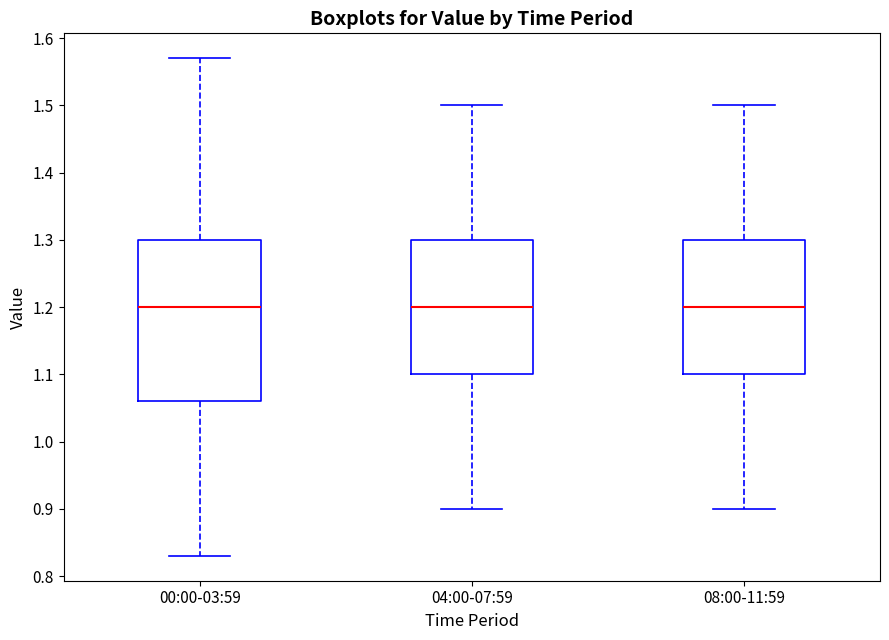

Reading left to right, read every box against the y-axis: the position of its median line, the range the box covers, and the ends of its whiskers. The values are not printed on the chart, so give them approximately, as read against the axis.

00:00-03:59: median 1.20, box 1.06 to 1.30, whiskers 0.83 to 1.57
04:00-07:59: median 1.20, box 1.10 to 1.30, whiskers 0.90 to 1.50
08:00-11:59: median 1.20, box 1.10 to 1.30, whiskers 0.90 to 1.50